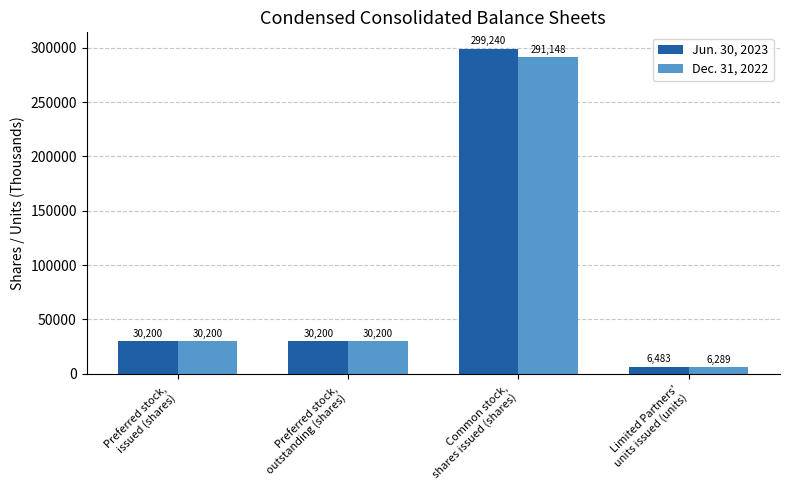

What position from the right is Limited Partners'
units issued (units)?

1